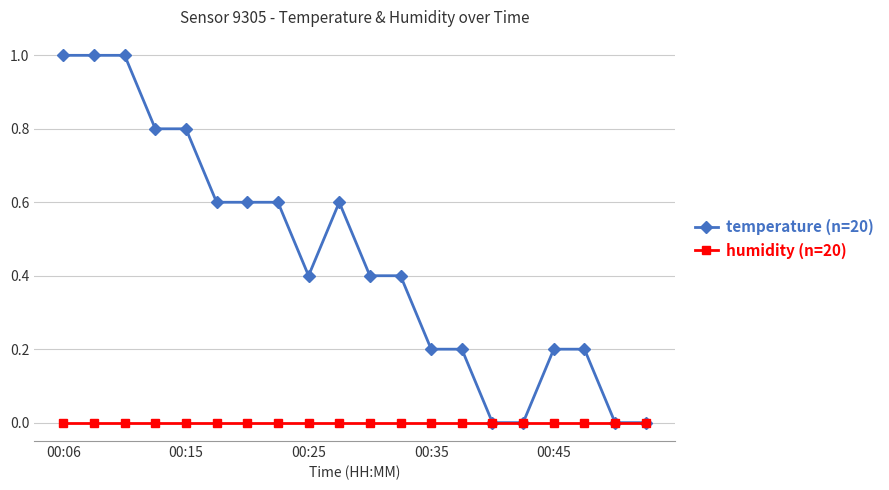

Which series has the widest spread of values?

temperature (n=20)